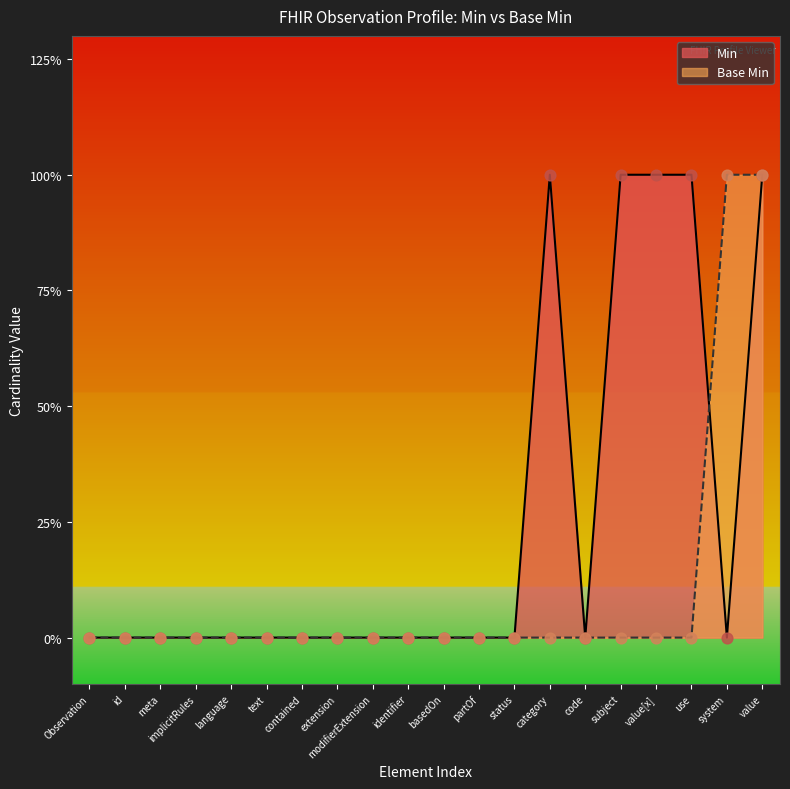

Which series reaches the minimum Y coordinate?

Min